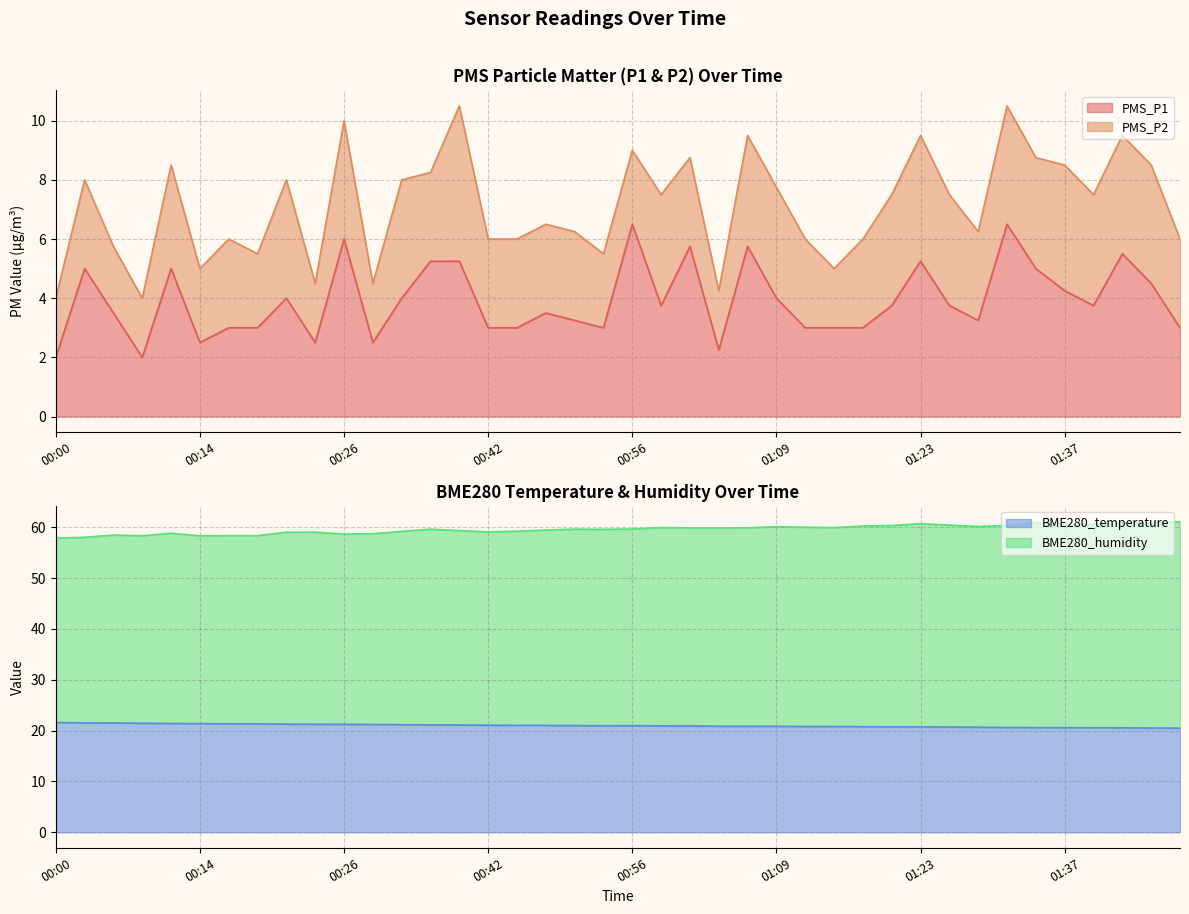

Does the chart have visible grid lines?

Yes